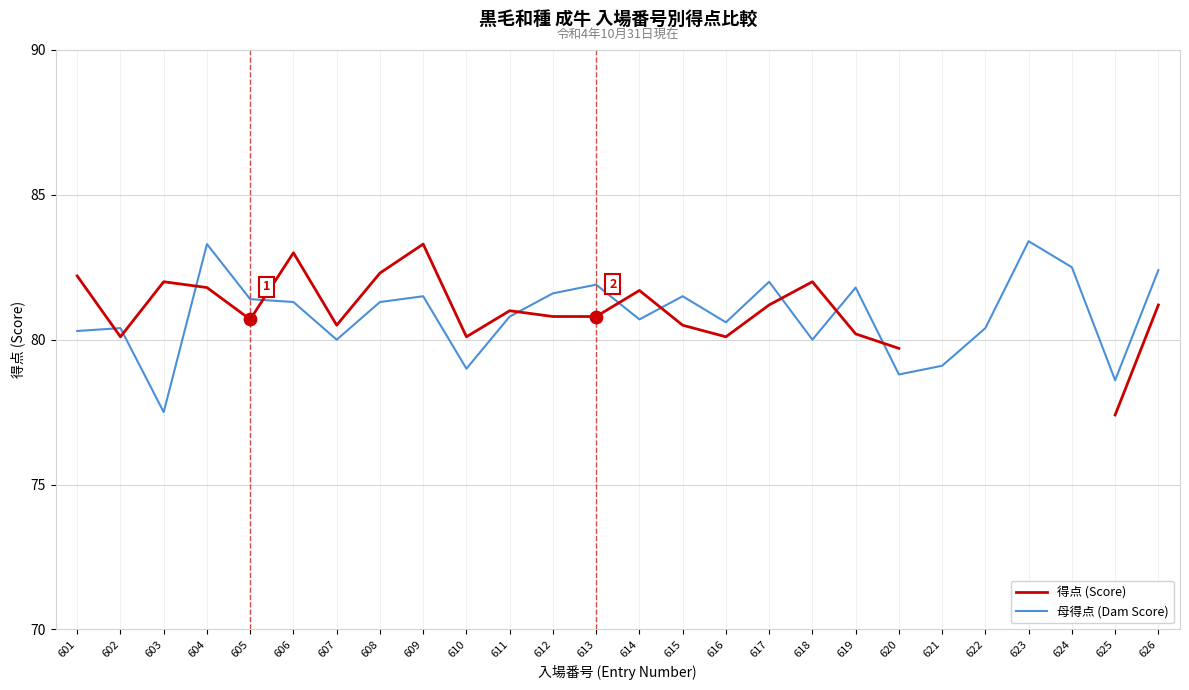

What is the total value across all series at 616?

160.7